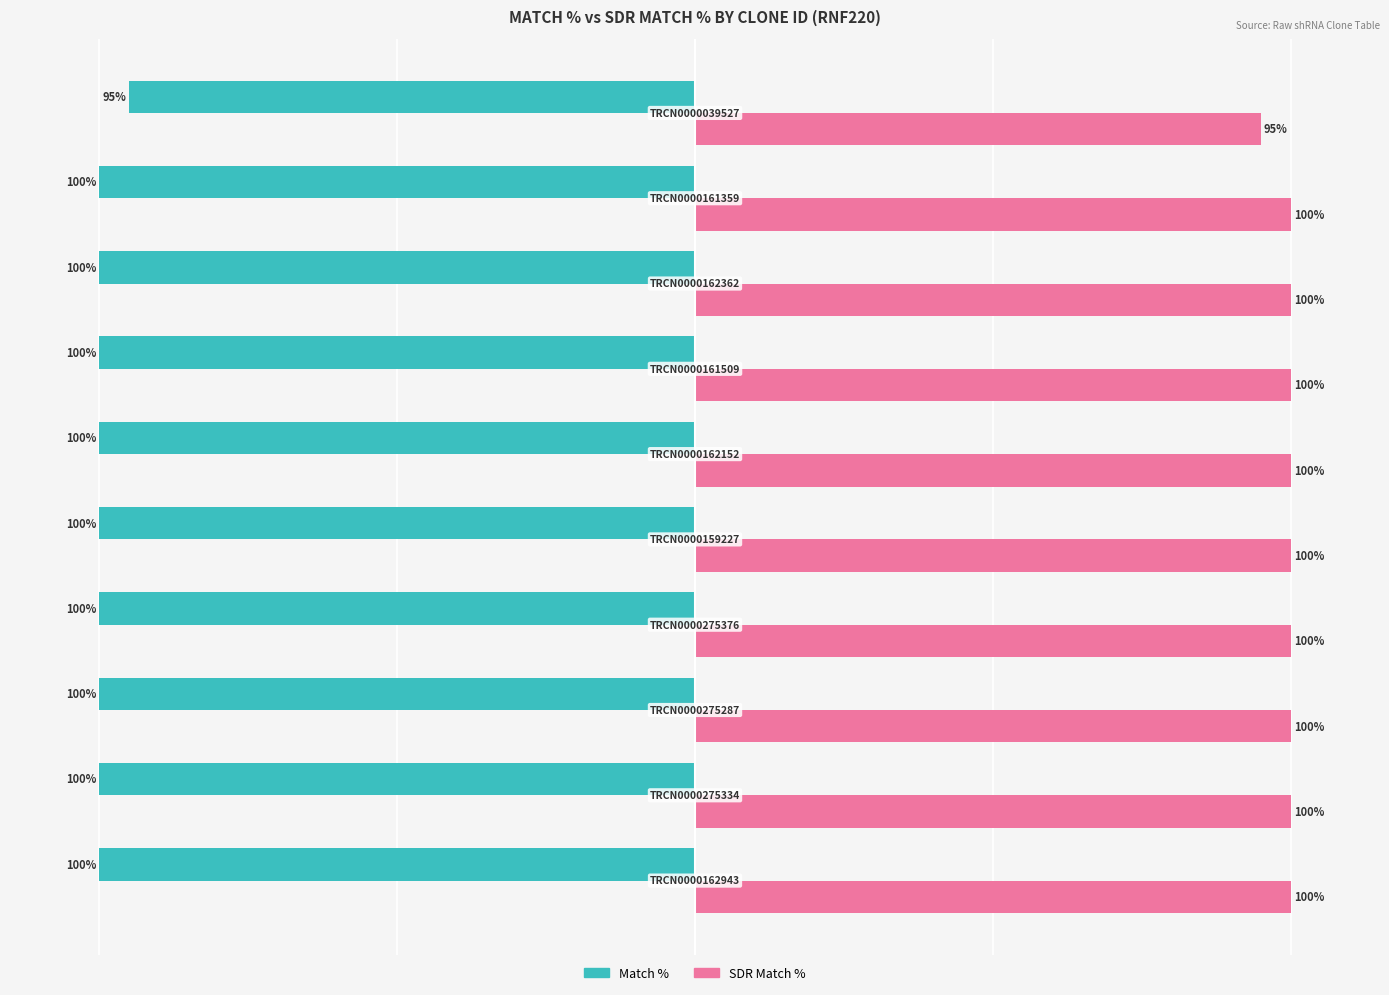

List the series in order of their overall mean, lowest first.

Match %, SDR Match %